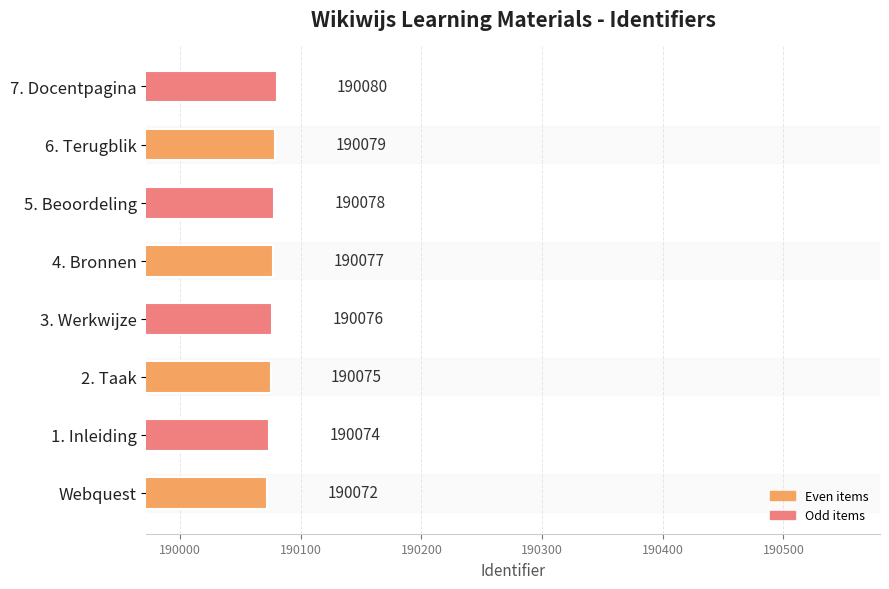

Count the number of data series in this chart.

1